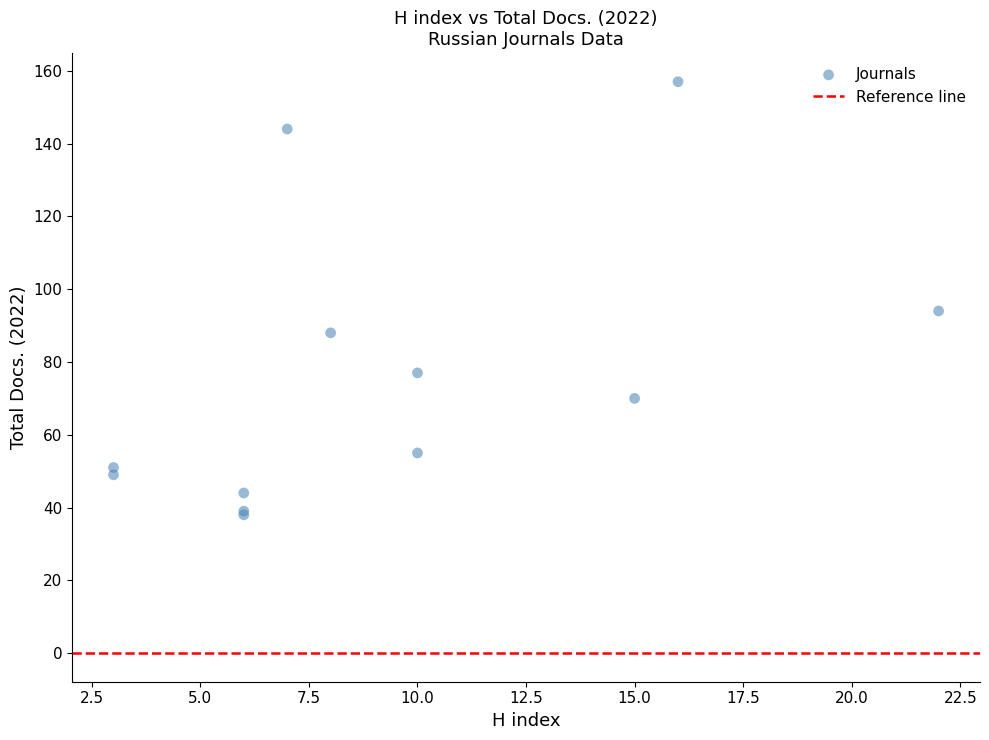

What Y value in the scatter plot is closest to 97?

94